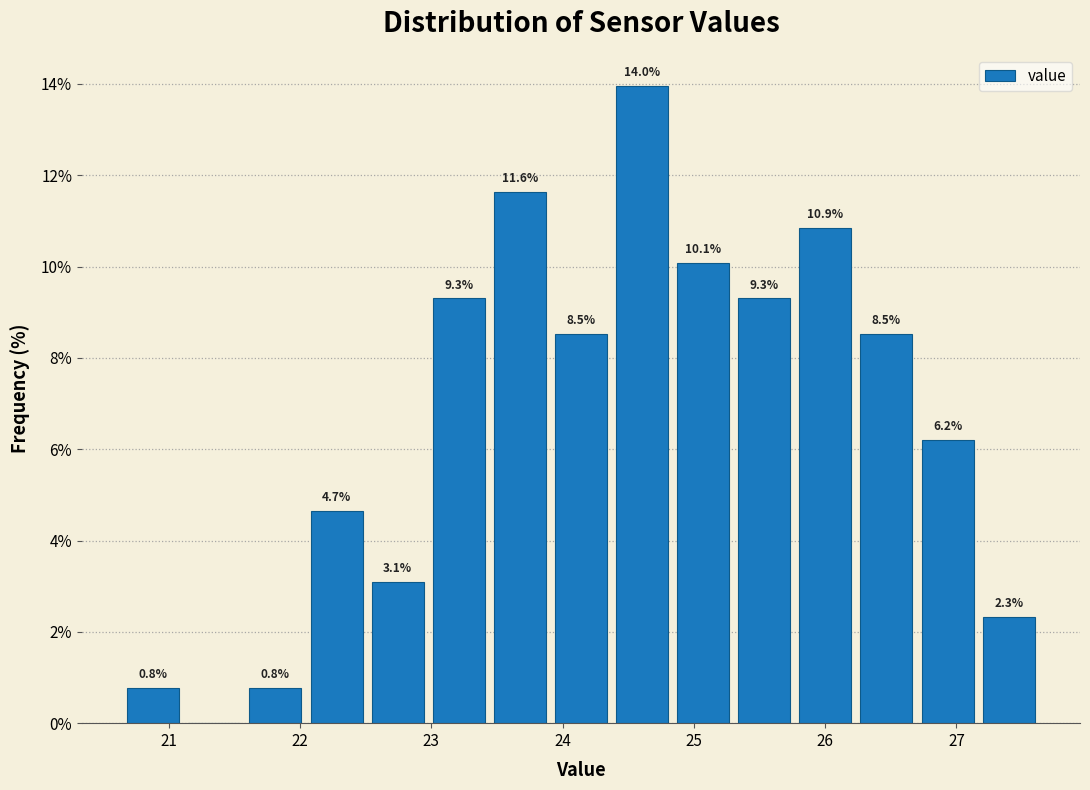

Over which range of the x-axis is the bar tallest?

24.4 to 24.8